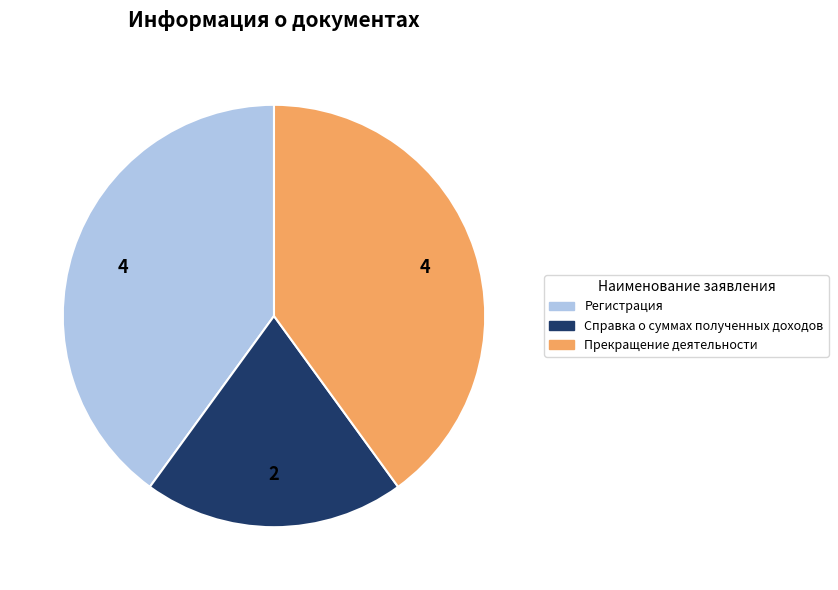

Is there any slice that represents more than half of the pie?

No